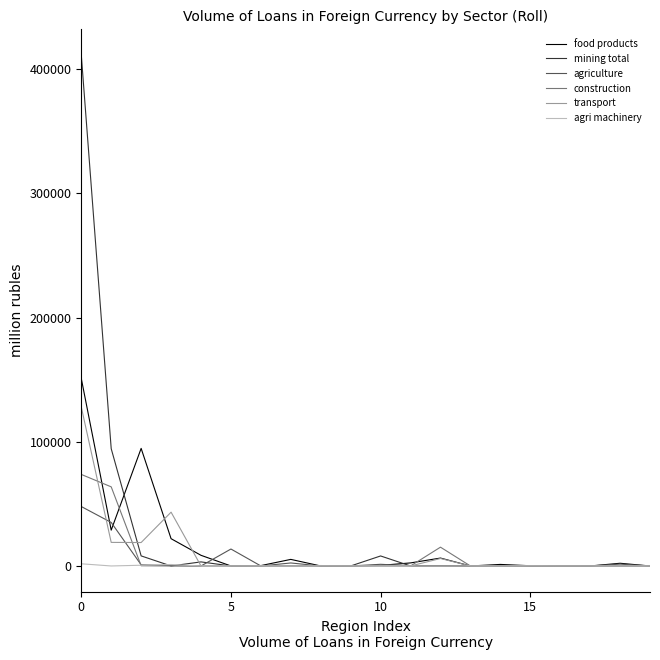

List the series in order of their peak value, lowest first.

agri machinery, agriculture, construction, transport, food products, mining total